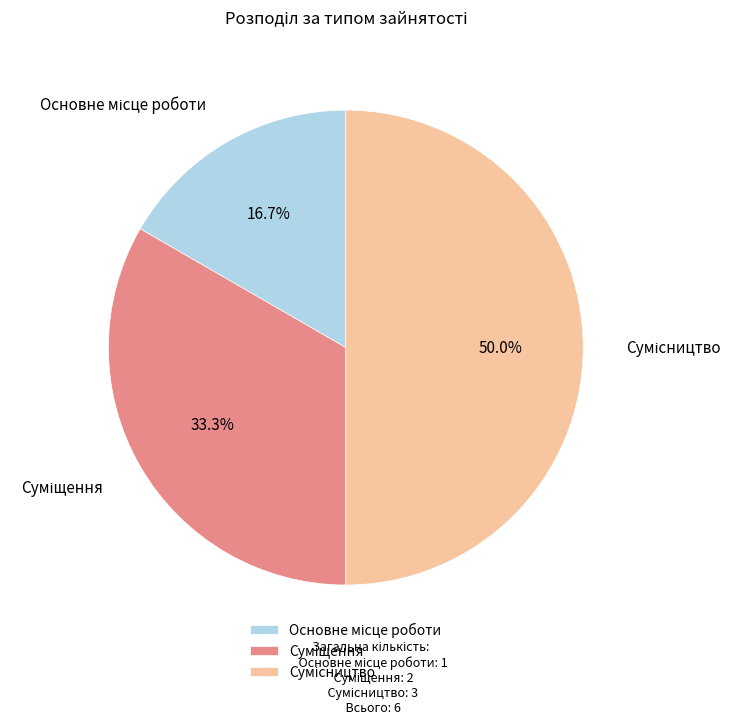

Do Сумісництво and Основне місце роботи together represent more than half of the pie?

Yes